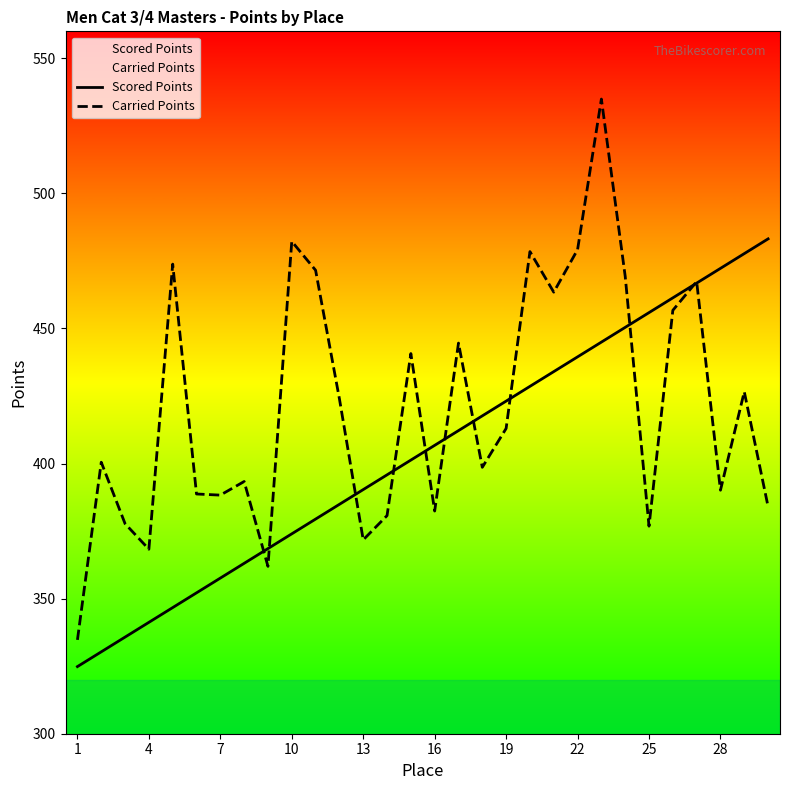

How many interior local peaks does the Carried Points series have?

10